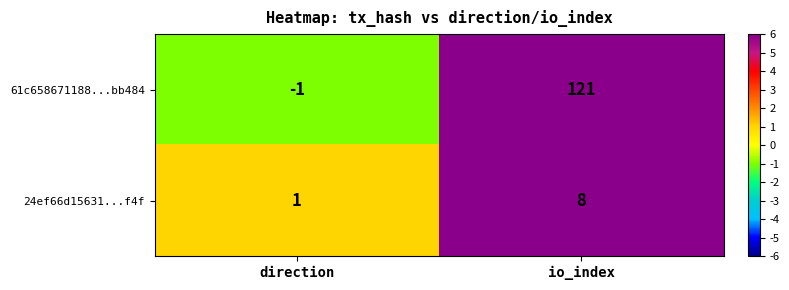

List the series in order of their peak value, lowest first.

24ef66d15631...f4f, 61c658671188...bb484